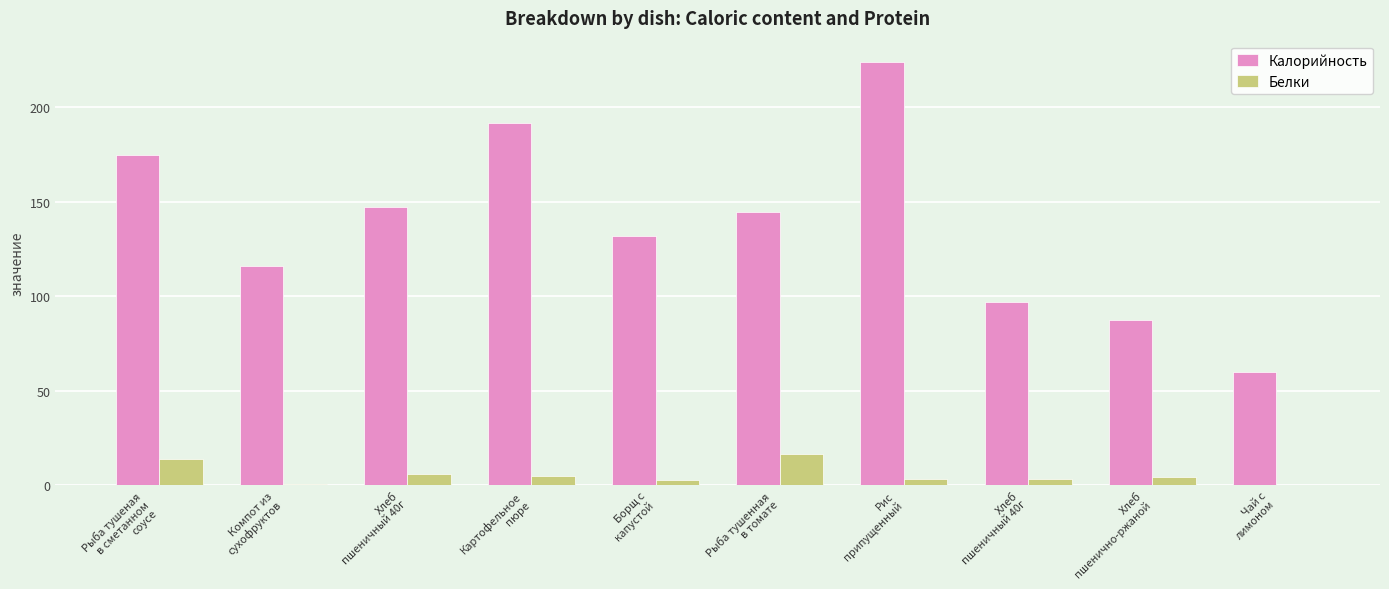

What are all the series names shown in the legend?

Калорийность, Белки